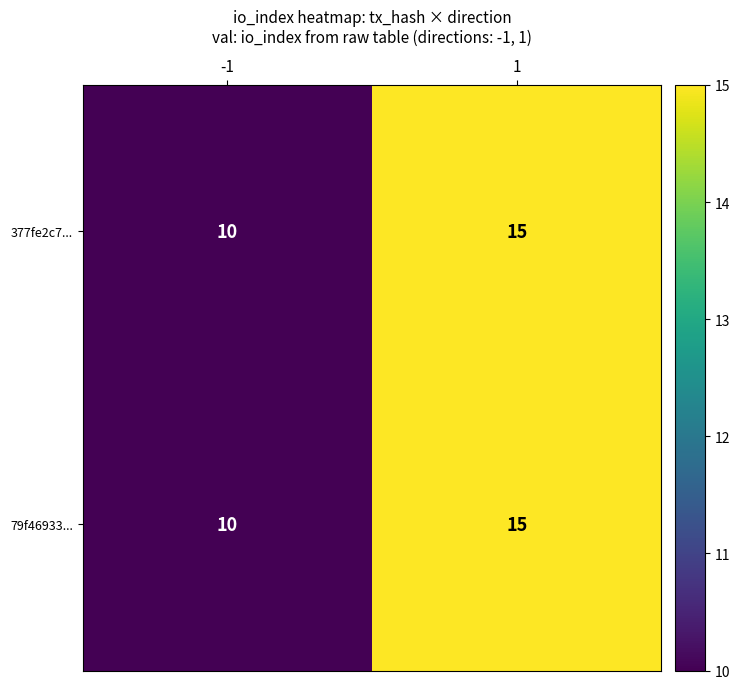

What is the total value across all series at -1?

20